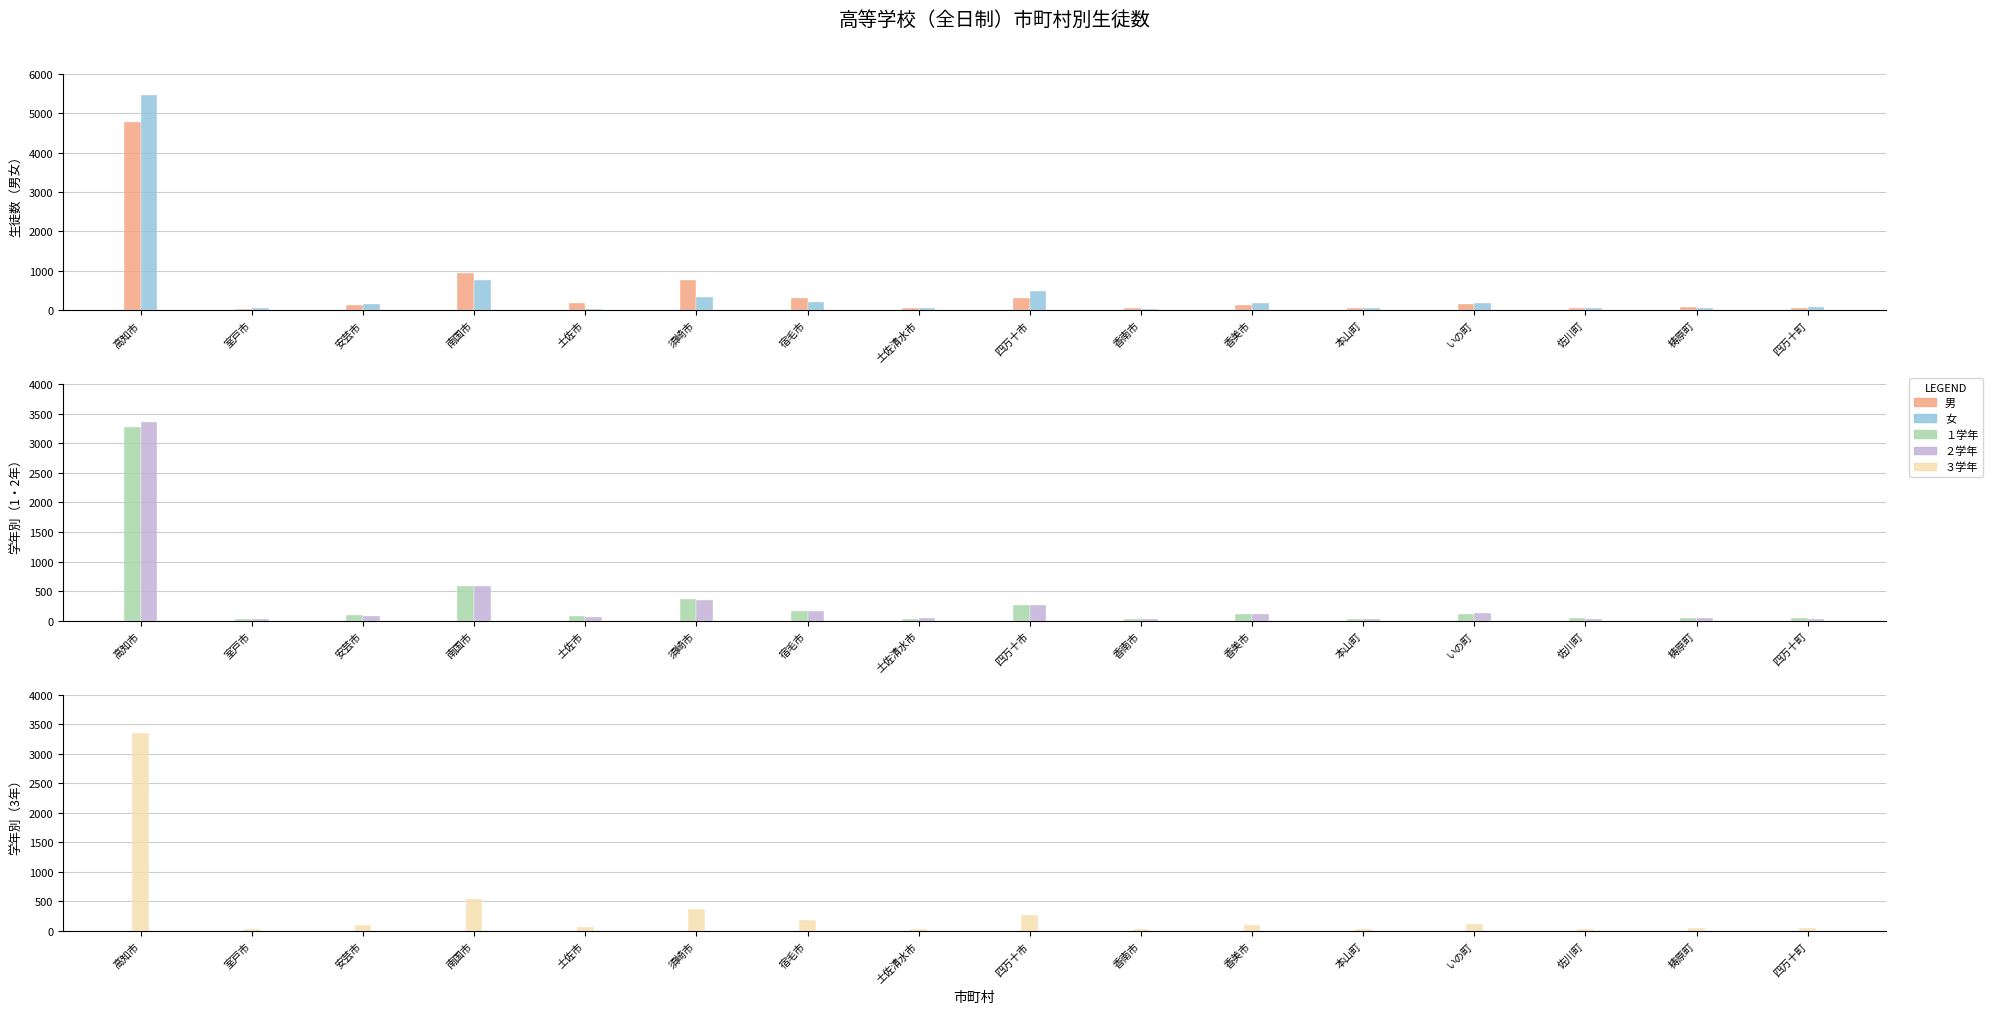

What is the total value across all series at 南国市?

3426